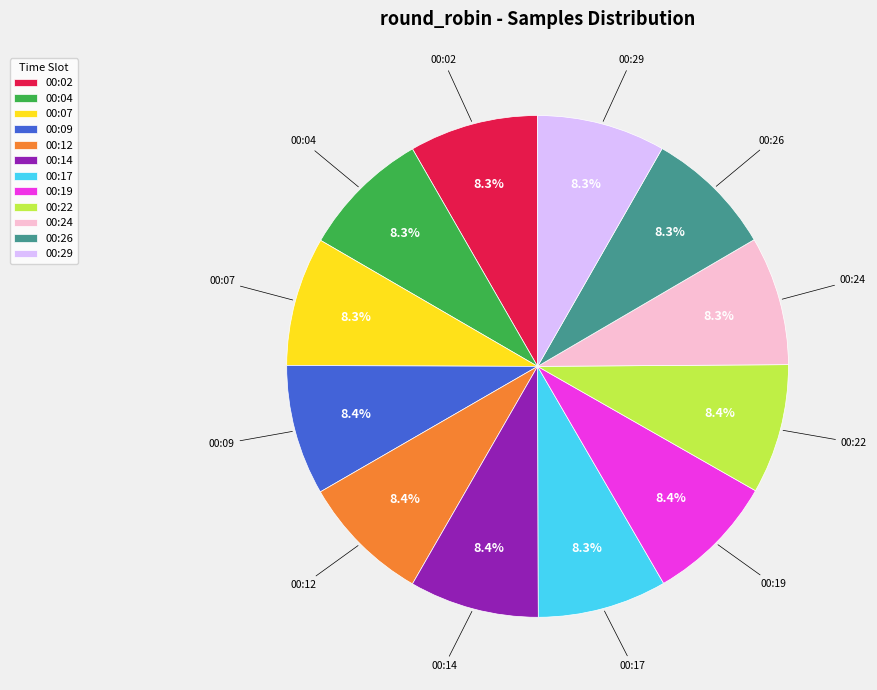

Is it true that 00:29 is 8% of the pie?

True